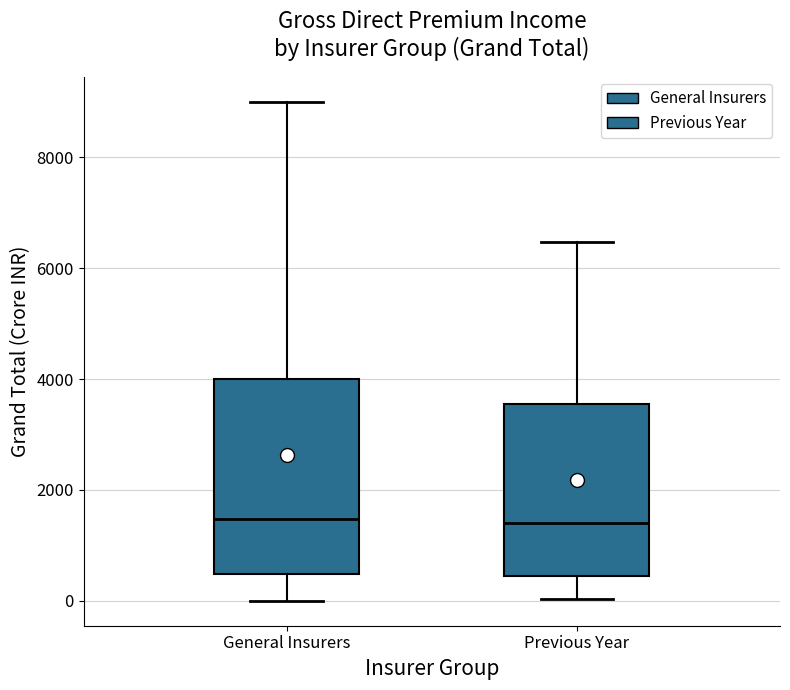

Where does the upper whisker of the box for General Insurers end on the y-axis? The values are not printed on the chart, so give them approximately, as read against the axis.

9000